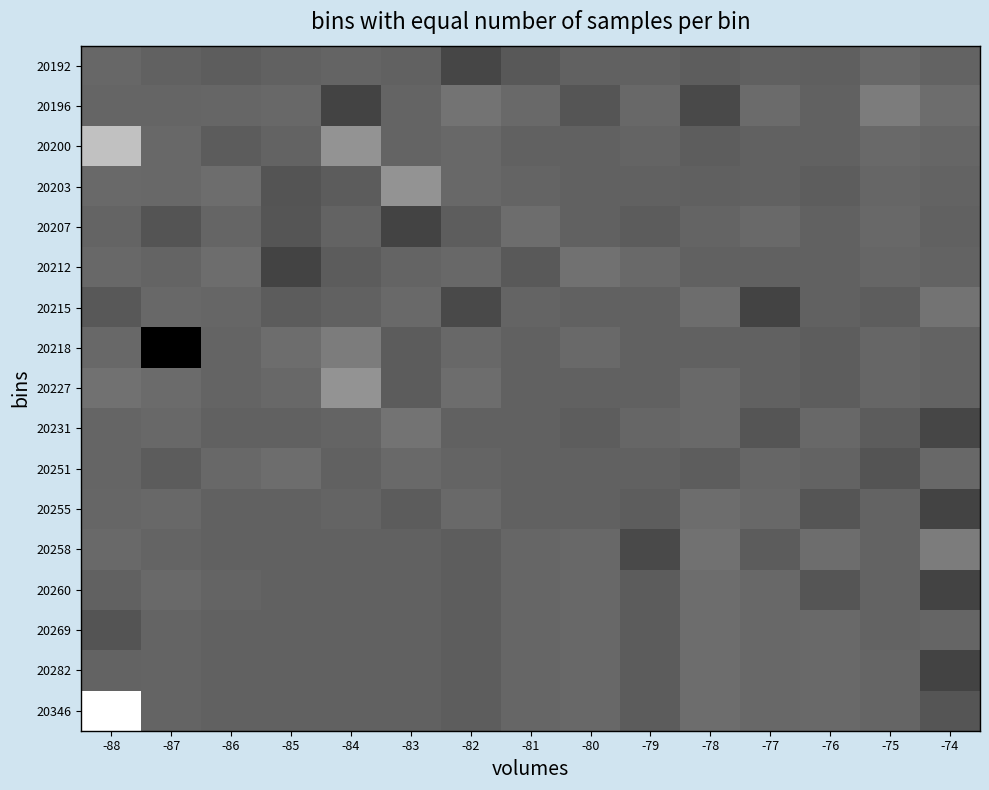

Between -87 and -79, which series saw the biggest shift?

20218